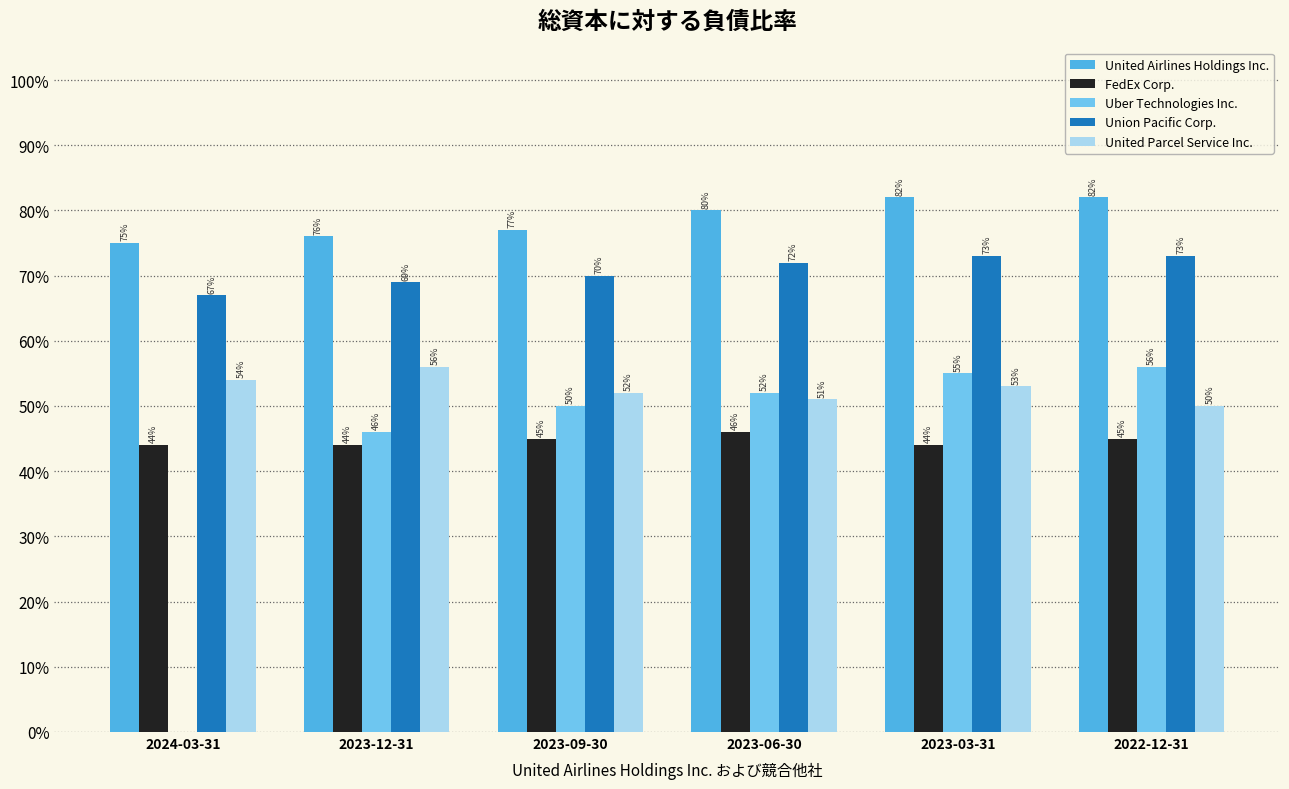

What is the sum of the Uber Technologies Inc. values at 2024-03-31 and 2023-09-30?

0.5